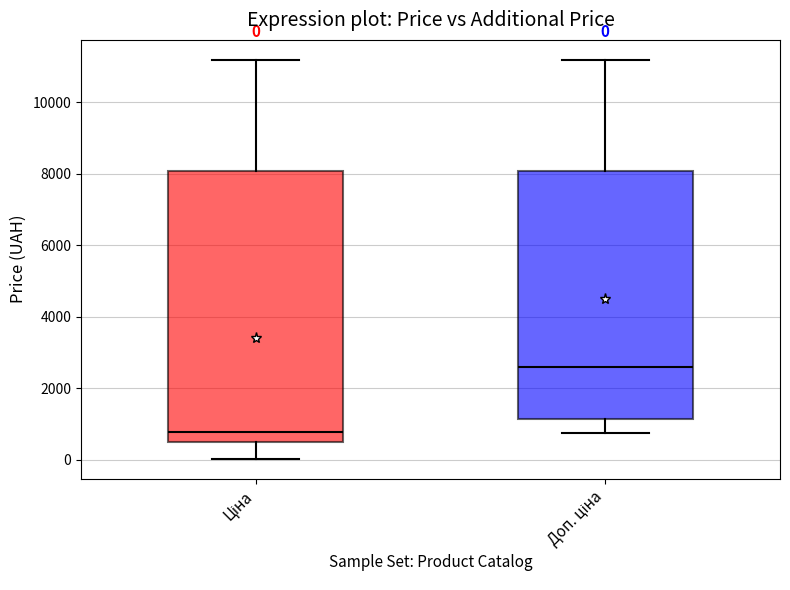

Which box has the lowest median line?

Ціна